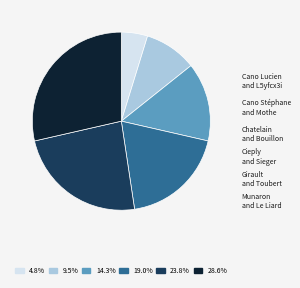

Is there any slice that represents more than half of the pie?

No